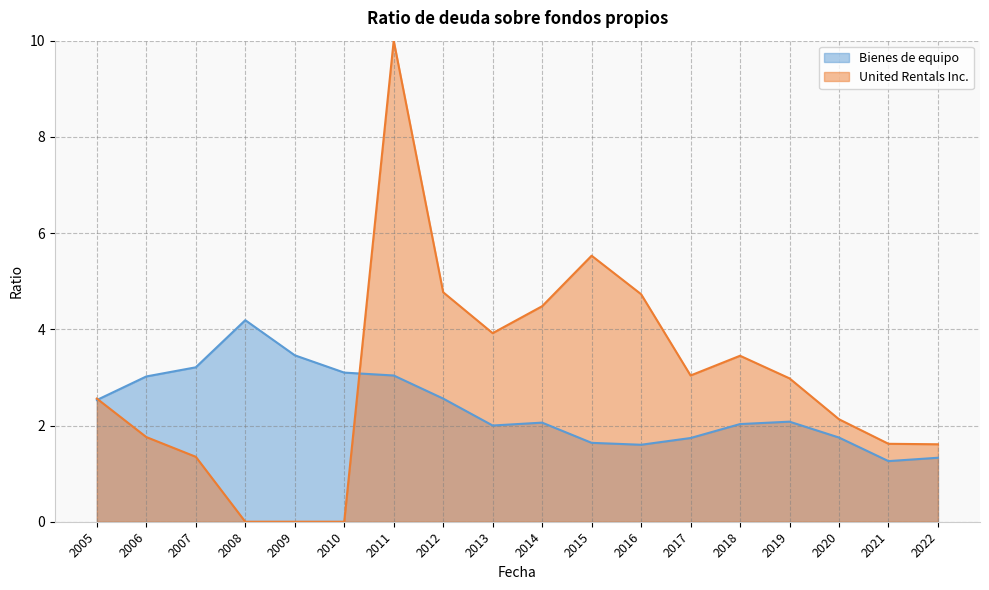

Rank the categories by value from lowest to highest.

2021, 2022, 2016, 2015, 2017, 2020, 2013, 2018, 2014, 2019, 2005, 2012, 2006, 2011, 2010, 2007, 2009, 2008